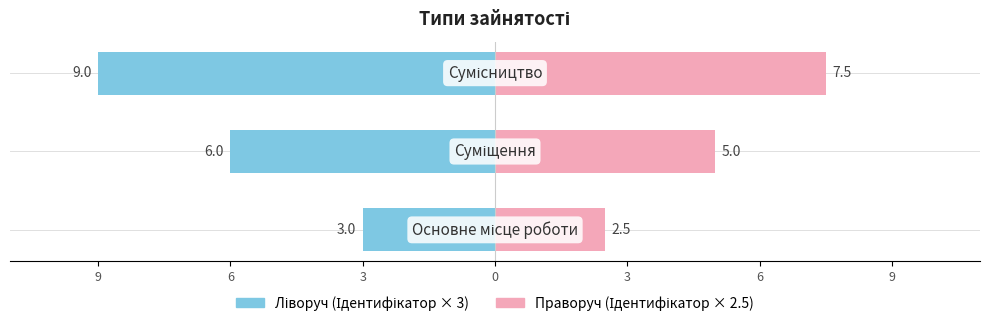

How many series are shown in this chart?

2